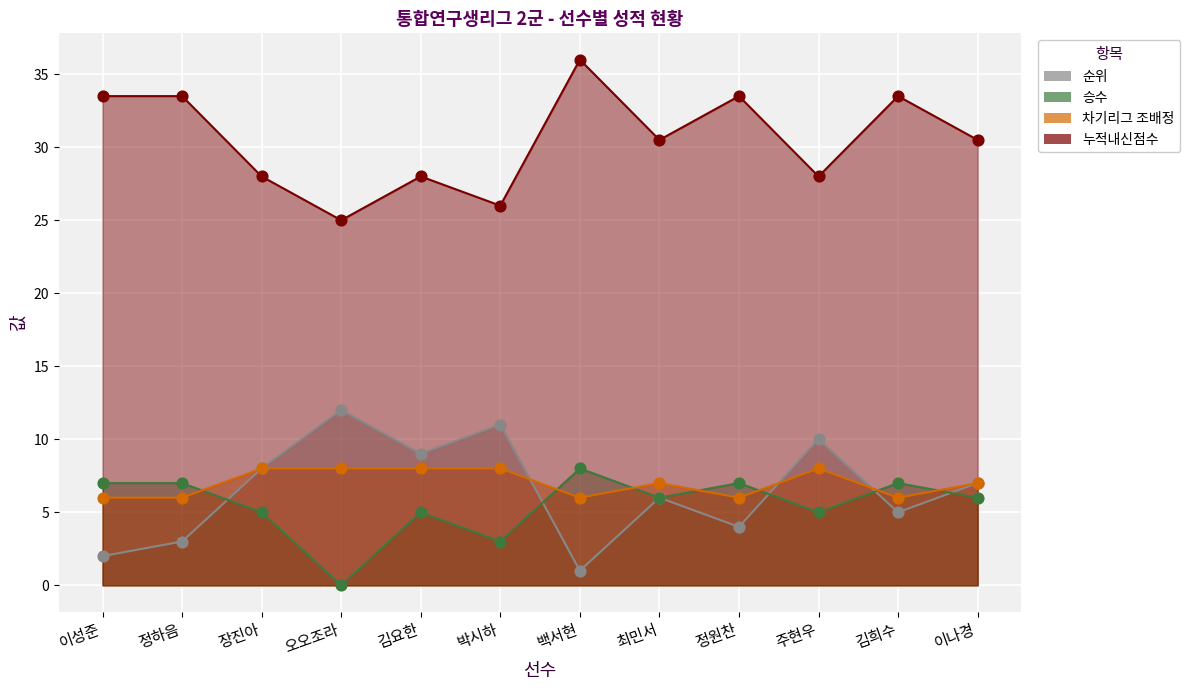

Which series reaches the minimum Y coordinate?

승수